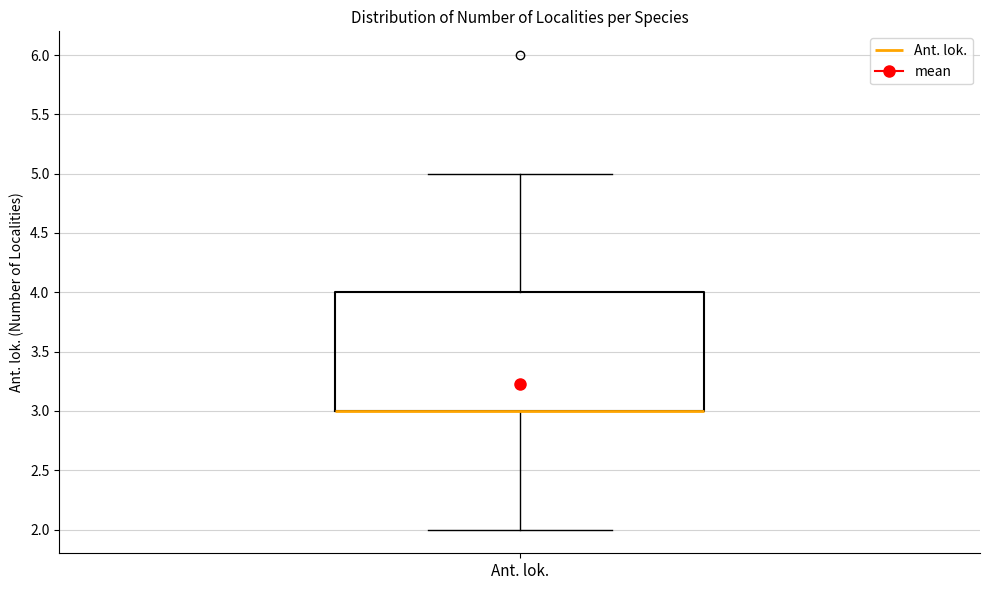

Transcribe this box plot: give where the median line is, the range the box spans, and where the two whiskers end, as read against the y-axis. The values are not printed on the chart, so give them approximately, as read against the axis.

median 3 (drawn on the box's lower edge), box 3 to 4, whiskers 2 to 5